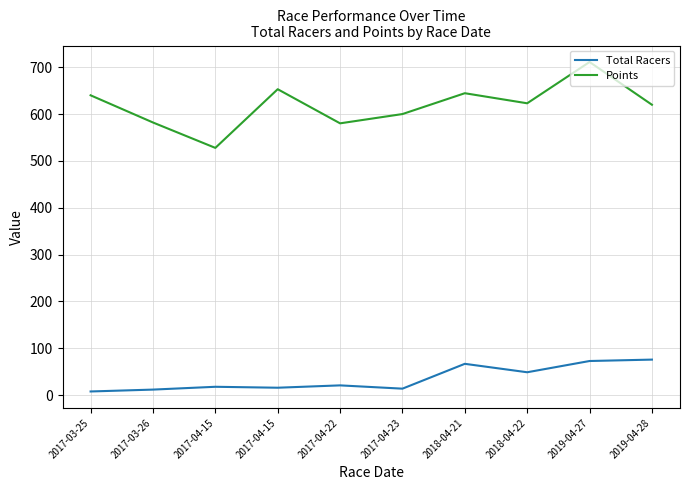

Rank the series by their average value, from highest to lowest.

Points, Total Racers